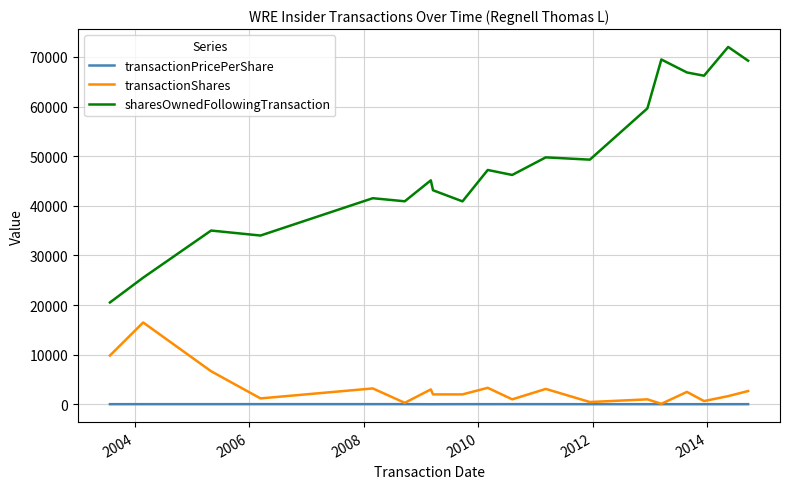

True or false: sharesOwnedFollowingTransaction and transactionShares cross at least once.

False